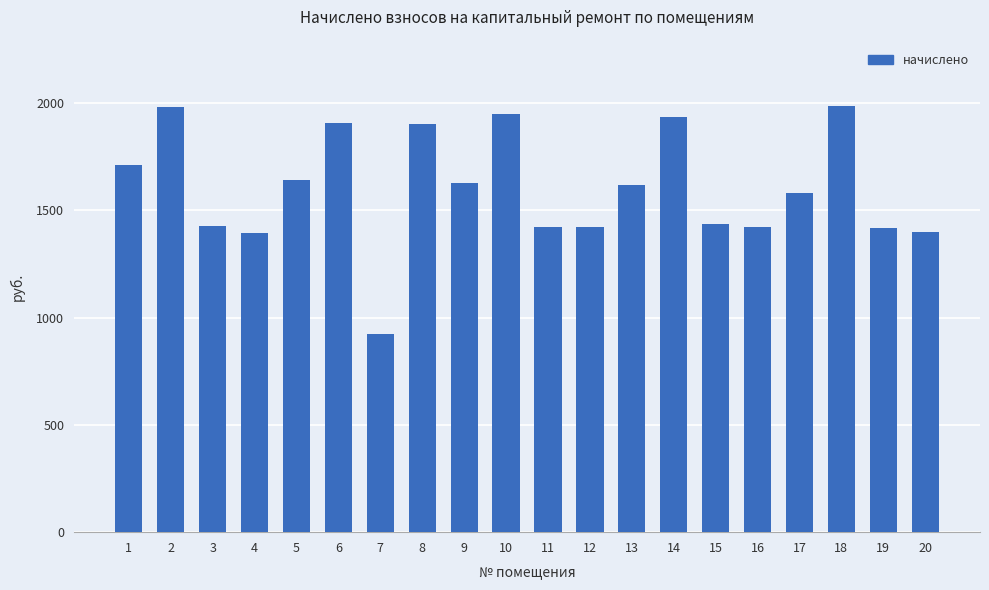

What is the difference between the values at 4 and 3?

35.0